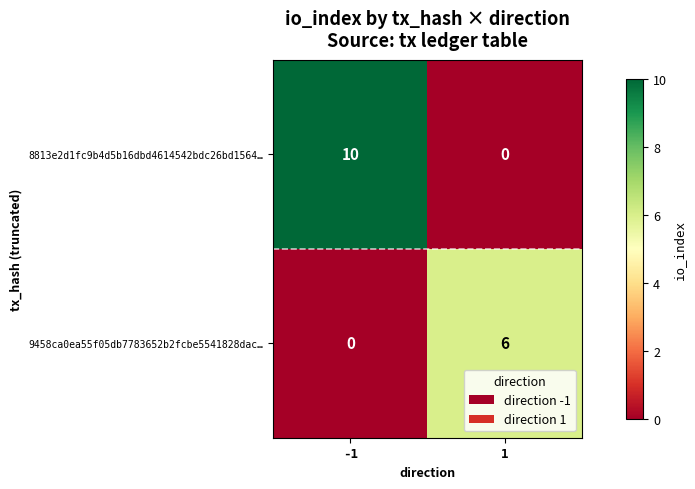

Which series has the largest total across all categories?

8813e2d1fc9b4d5b16dbd4614542bdc26bd1564…